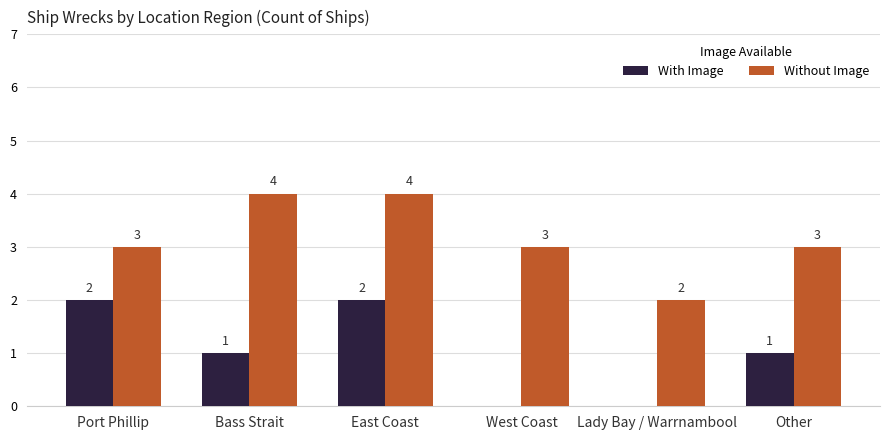

What is the total value across all series at East Coast?

6